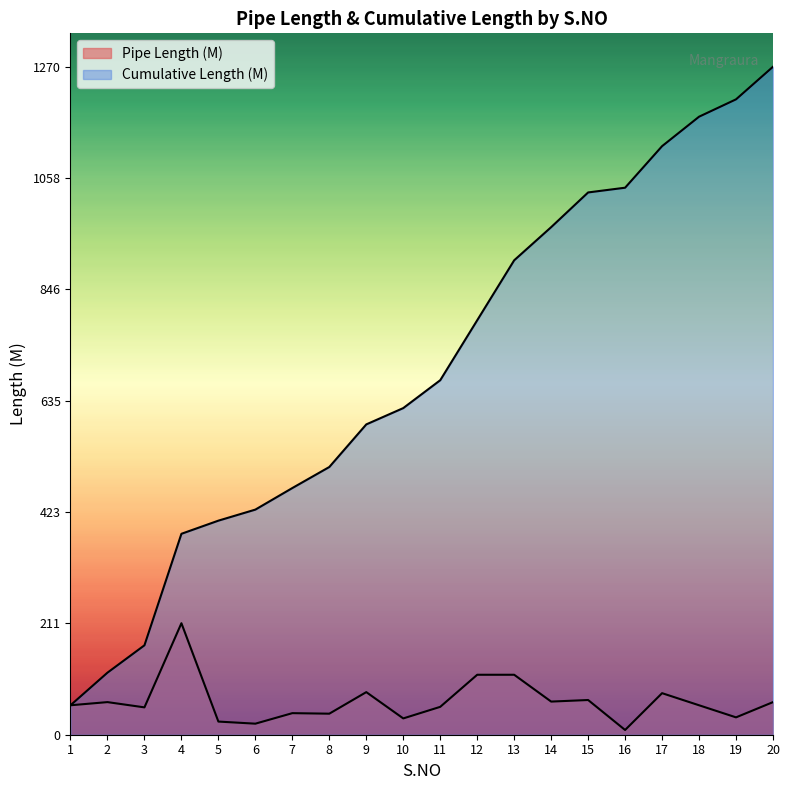

Reading left to right, what are all the values shown in this chart?

Pipe Length (M): 1=56	2=62	3=52	4=212	5=25	6=21	7=41	8=40	9=81	10=31	11=53	12=114	13=114	14=63	15=66	16=9	17=79	18=56	19=33	20=62
Cumulative Length (M): 1=56	2=118	3=170	4=382	5=407	6=428	7=469	8=509	9=590	10=621	11=674	12=788	13=902	14=965	15=1031	16=1040	17=1119	18=1175	19=1208	20=1270